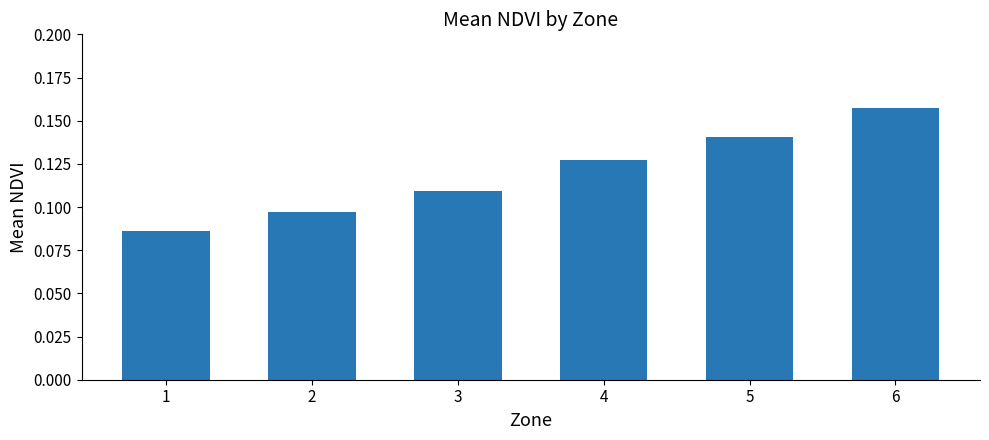

List the labels in order of value, largest first.

6, 5, 4, 3, 2, 1